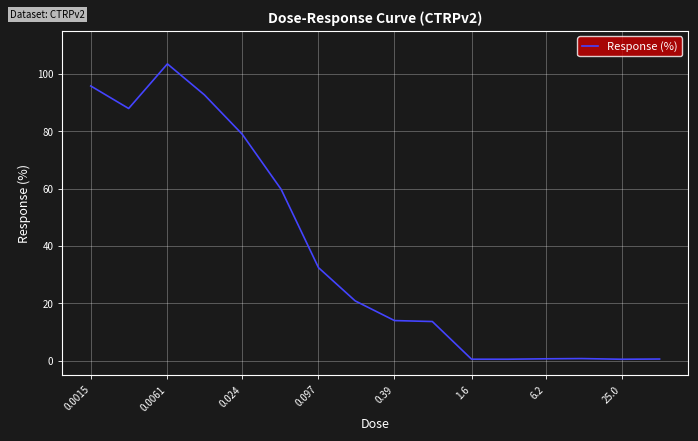

What is the greatest value displayed?

103.5